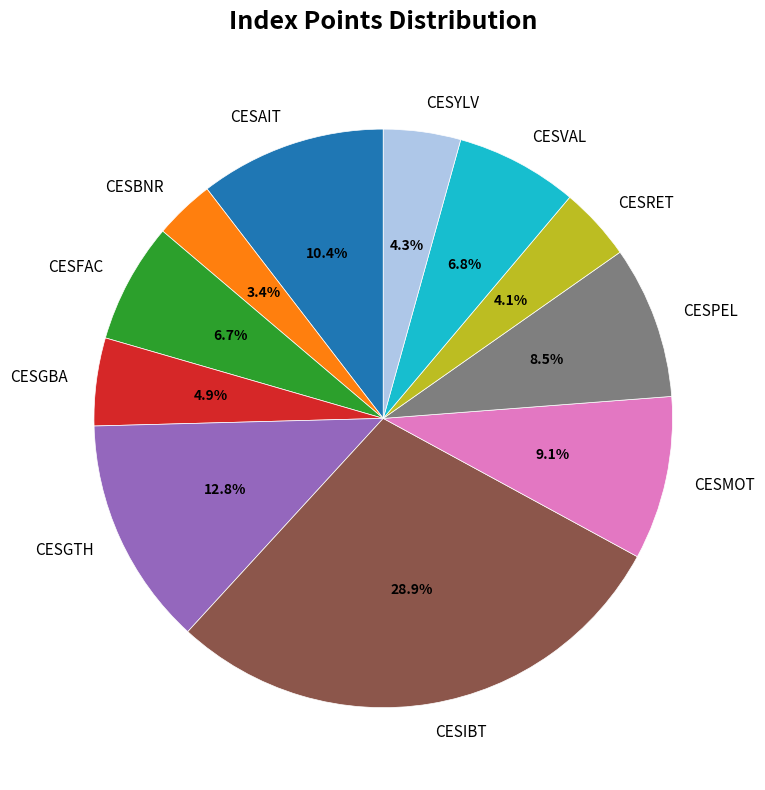

Between CESPEL and CESGBA, which is larger?

CESPEL